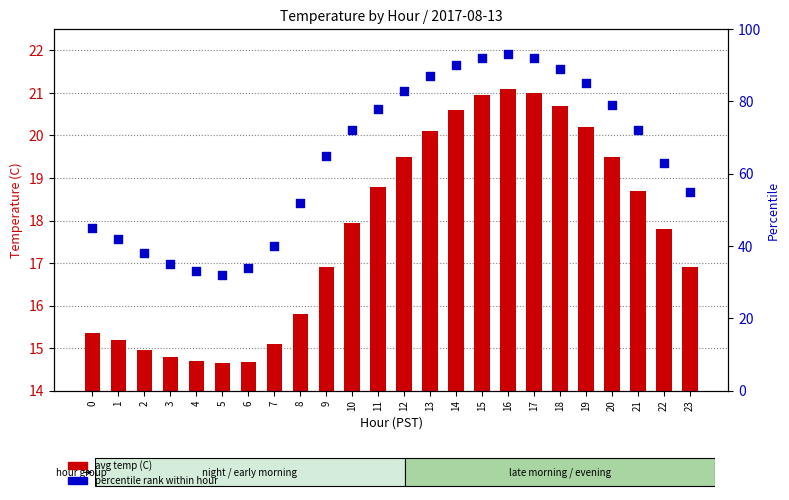

Which series has the widest spread of Y values?

percentile rank